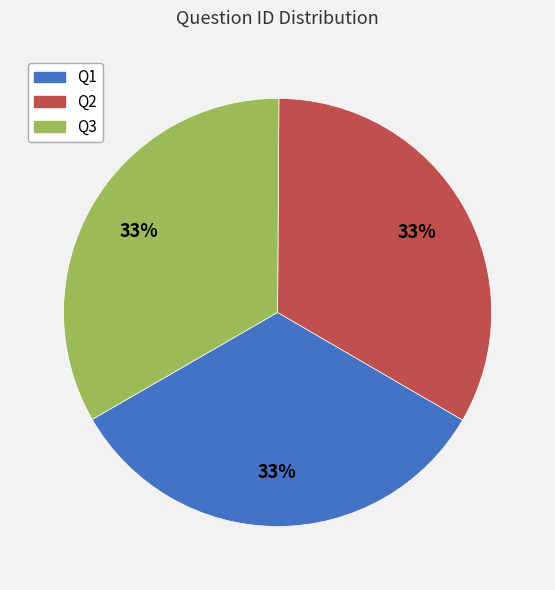

Do Q2 and Q1 together represent more than half of the pie?

Yes